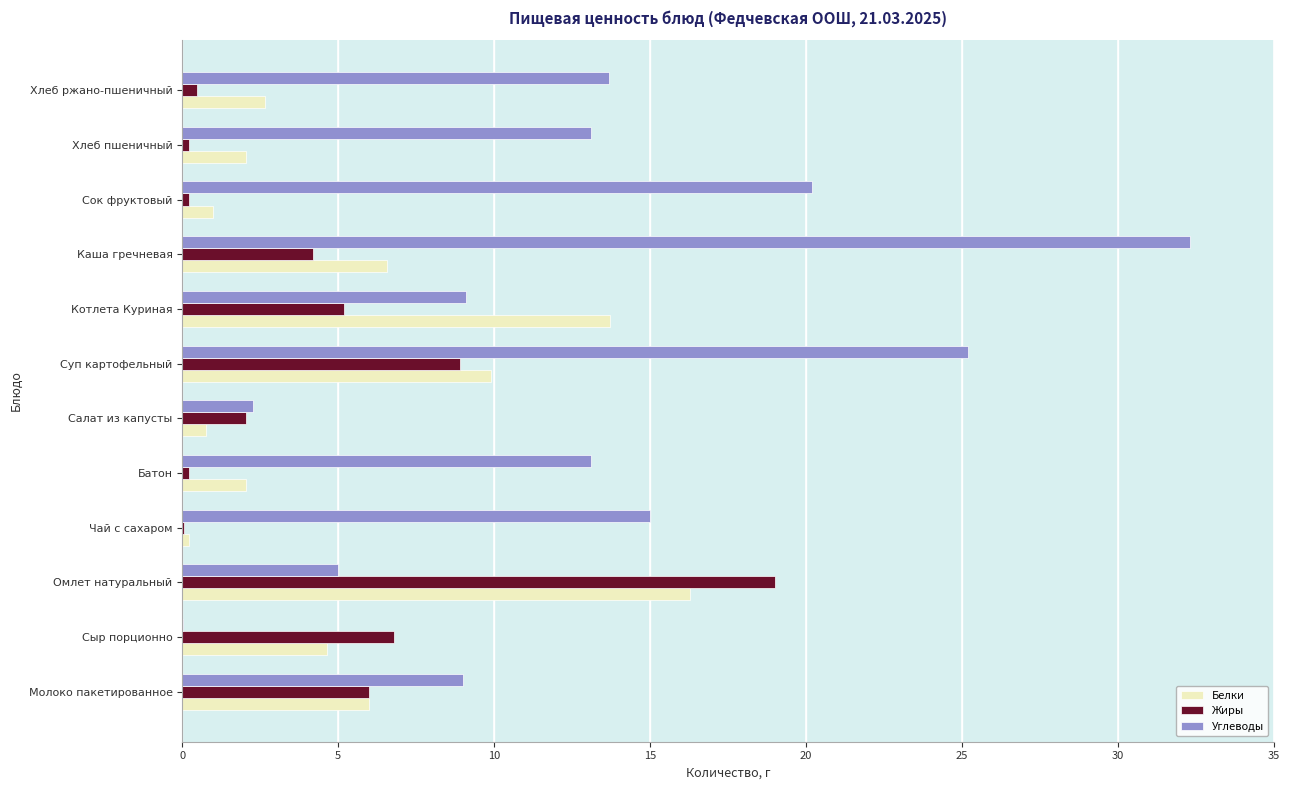

Is it true that Белки equals 1.0 at Сок фруктовый?

True